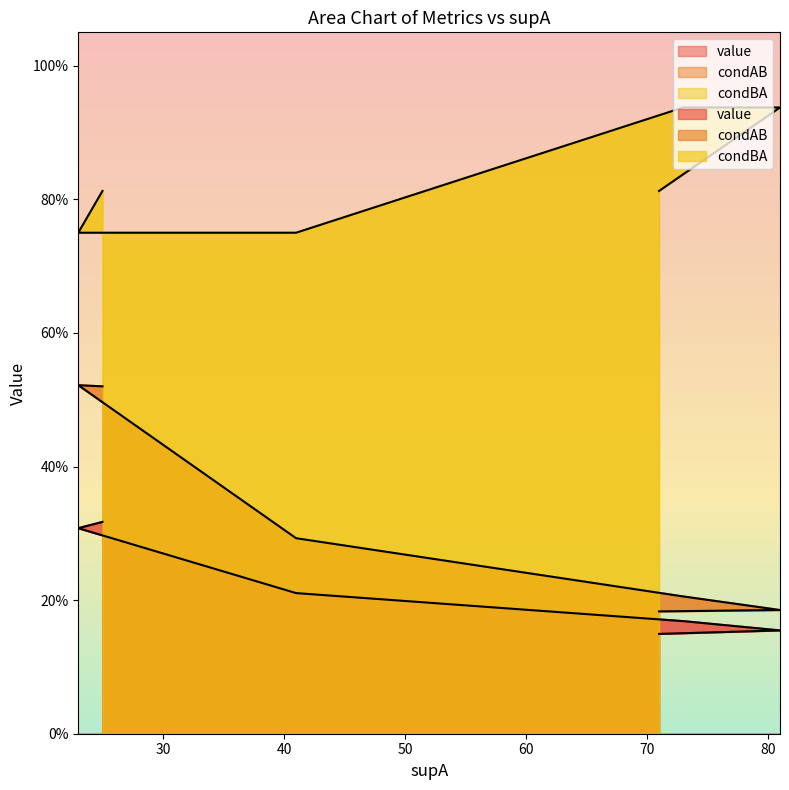

Is the value of condBA at 81 greater than the value of value at 81?

Yes